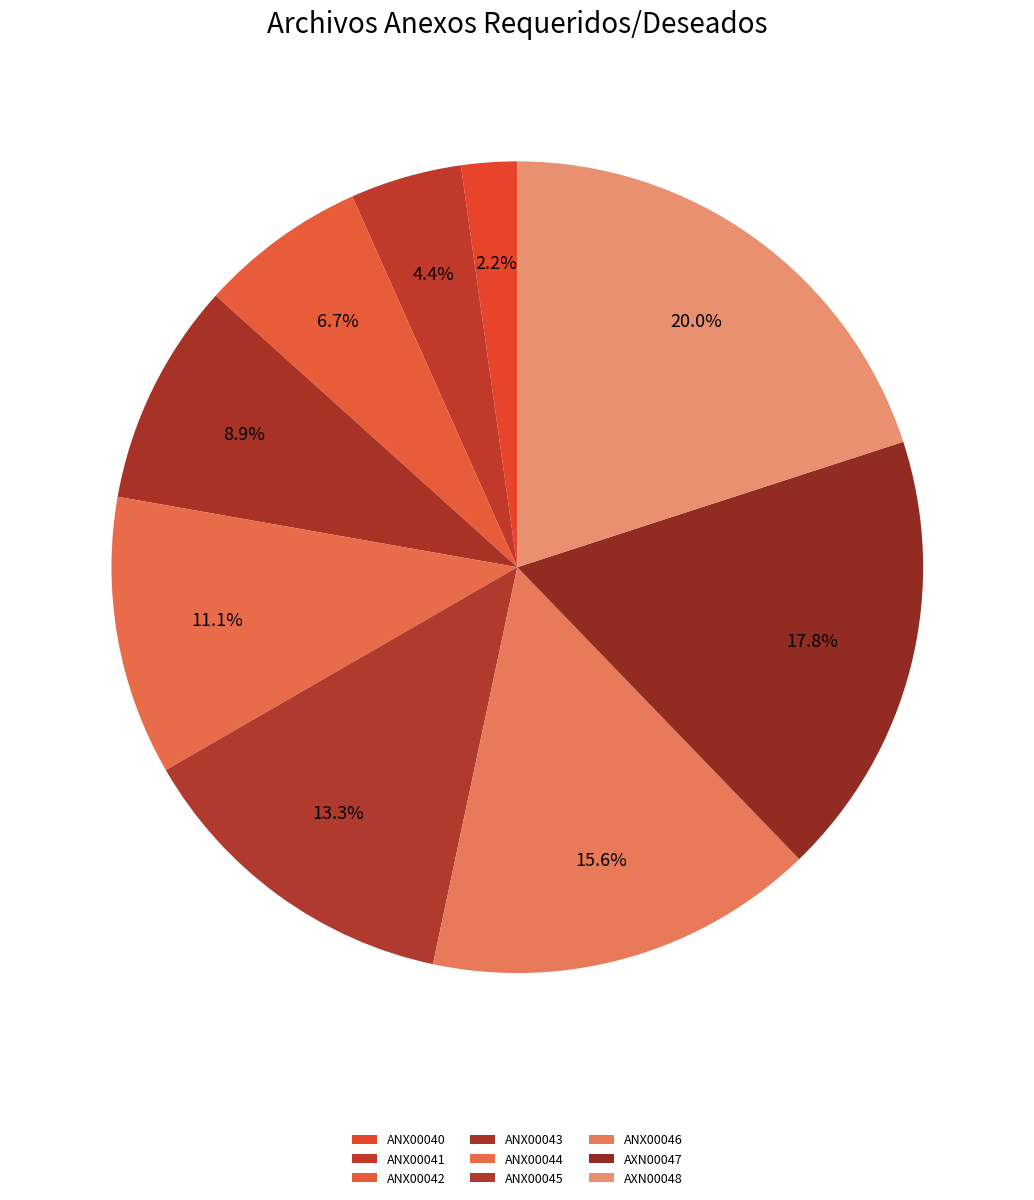

To the nearest percent, what percentage of the pie is ANX00046?

16%